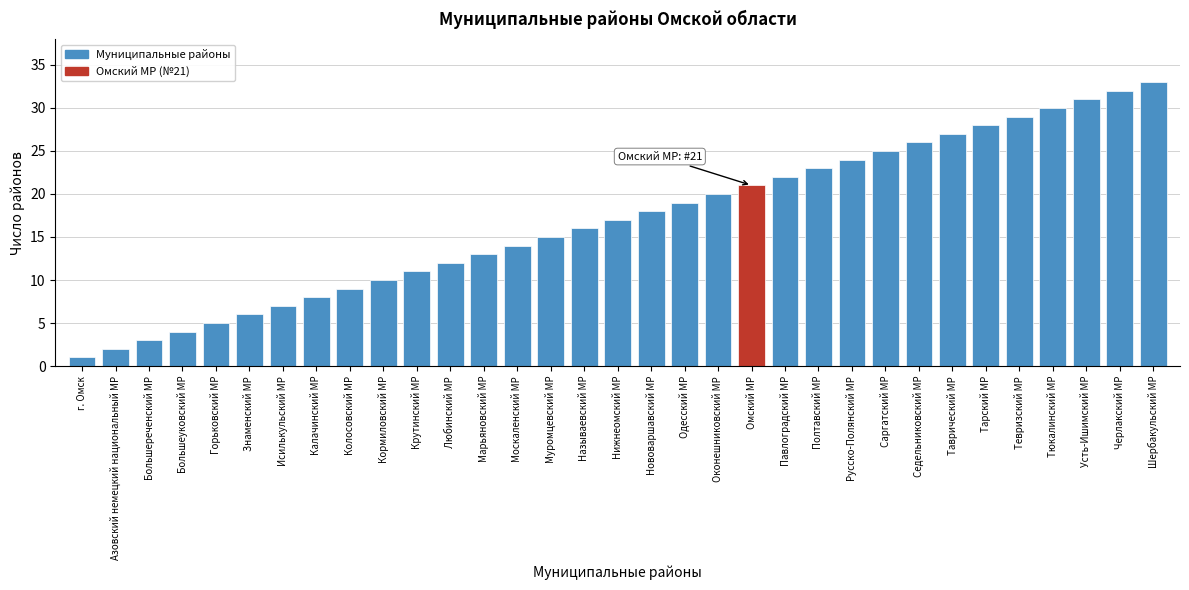

True or false: the data shows 25 at Саргатский МР.

True